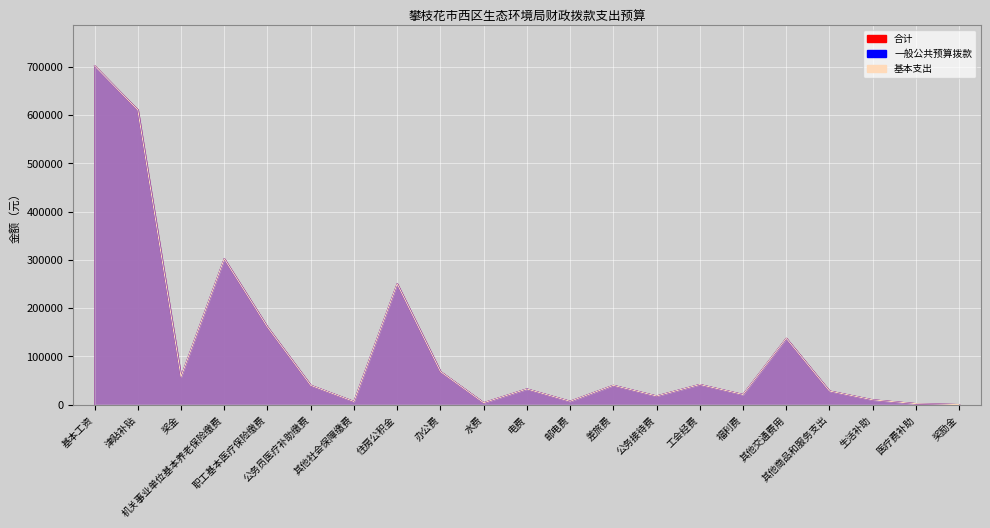

At which category does 基本支出 reach its first local peak?

机关事业单位基本养老保险缴费